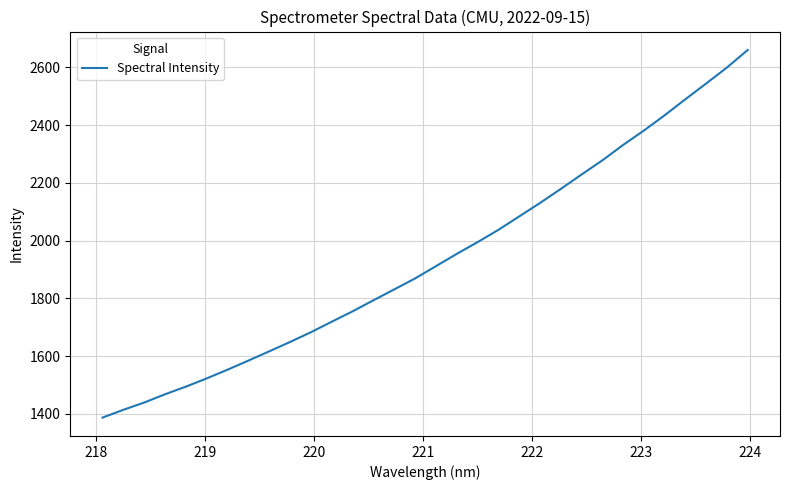

True or false: the data has more than 0 interior local peaks.

False